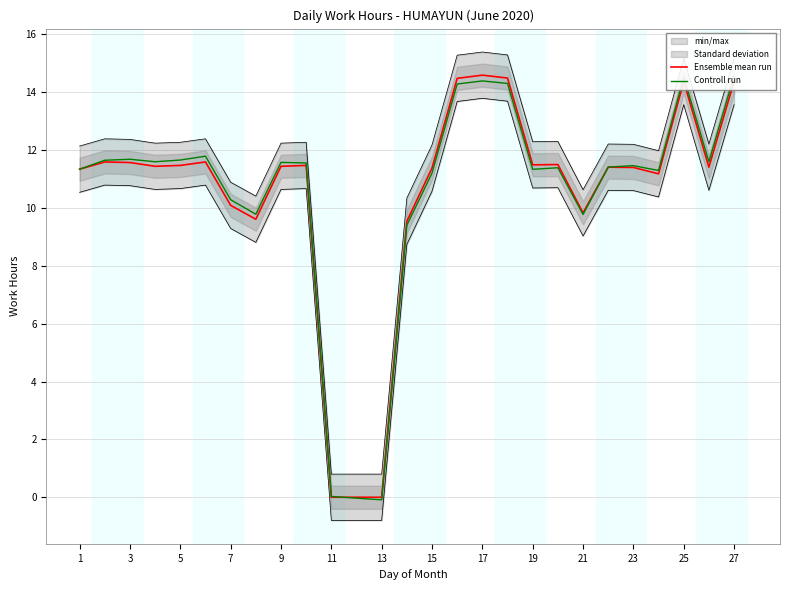

True or false: Ensemble mean run has a value of 14.4 at 25.

True